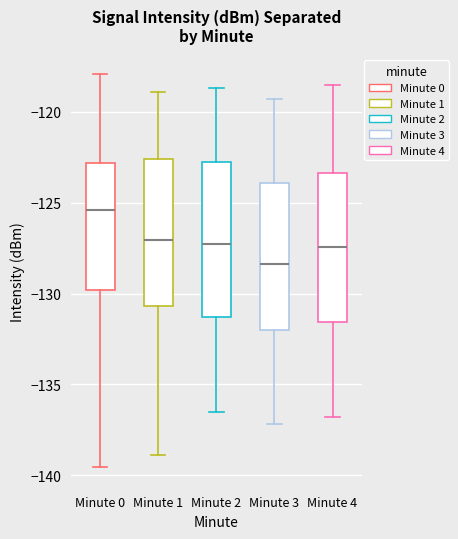

Reading left to right, transcribe this box plot: for each box, give where its median line is, the range the box spans, and where its two whiskers end, as read against the y-axis. The values are not printed on the chart, so give them approximately, as read against the axis.

Minute 0: median -125.5, box -130.0 to -123.0, whiskers -139.5 to -118.0
Minute 1: median -127.0, box -130.5 to -122.5, whiskers -139.0 to -119.0
Minute 2: median -127.5, box -131.5 to -122.5, whiskers -136.5 to -118.5
Minute 3: median -128.5, box -132.0 to -124.0, whiskers -137.0 to -119.5
Minute 4: median -127.5, box -131.5 to -123.5, whiskers -137.0 to -118.5